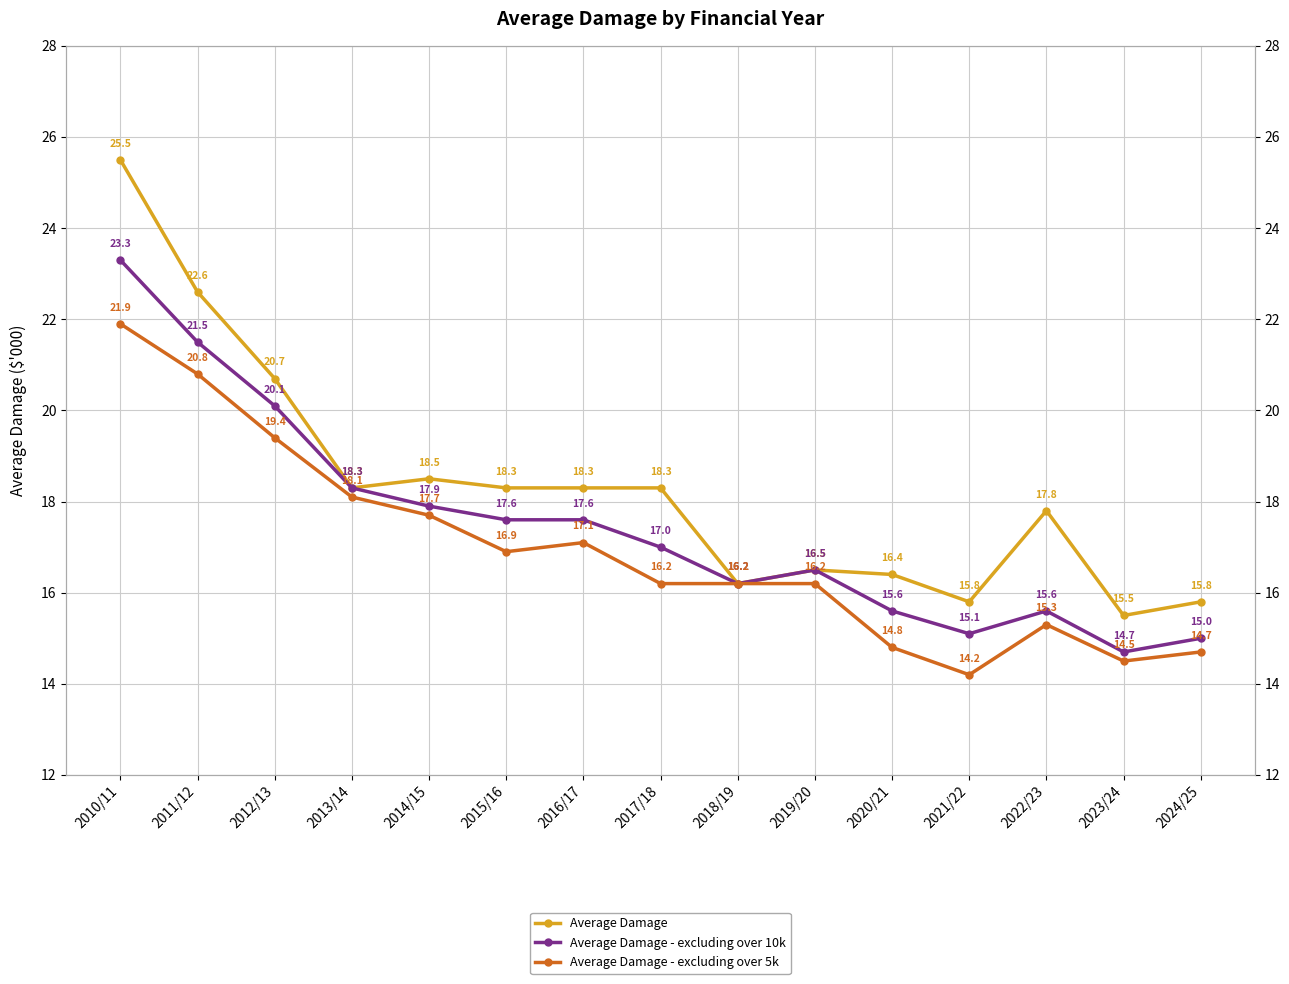

The Average Damage series shows 15.8 at 2024/25. True or false?

True